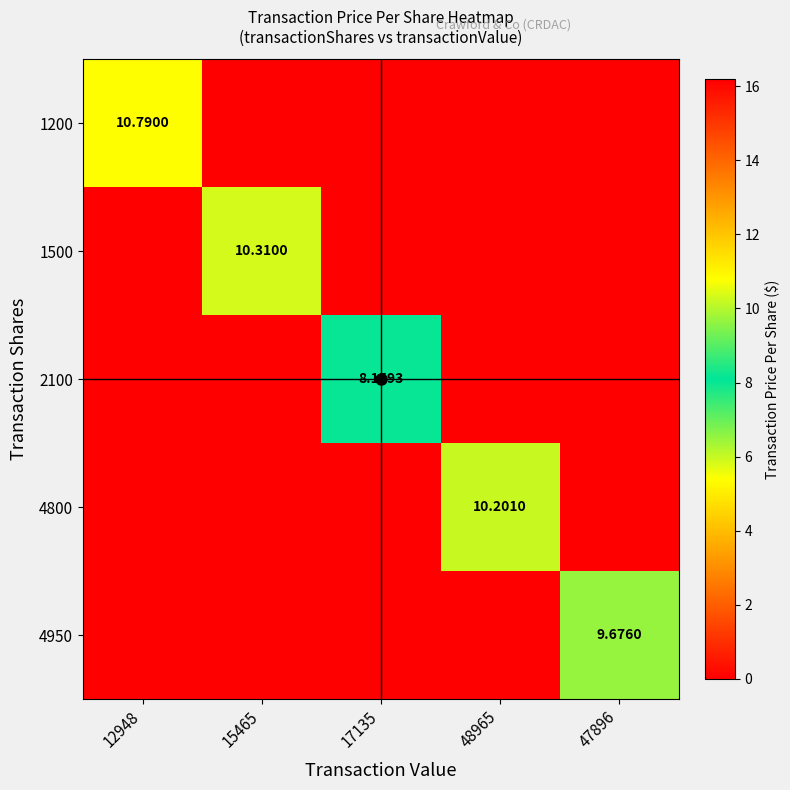

What is the approximate value of 1500 at 15465?

10.3